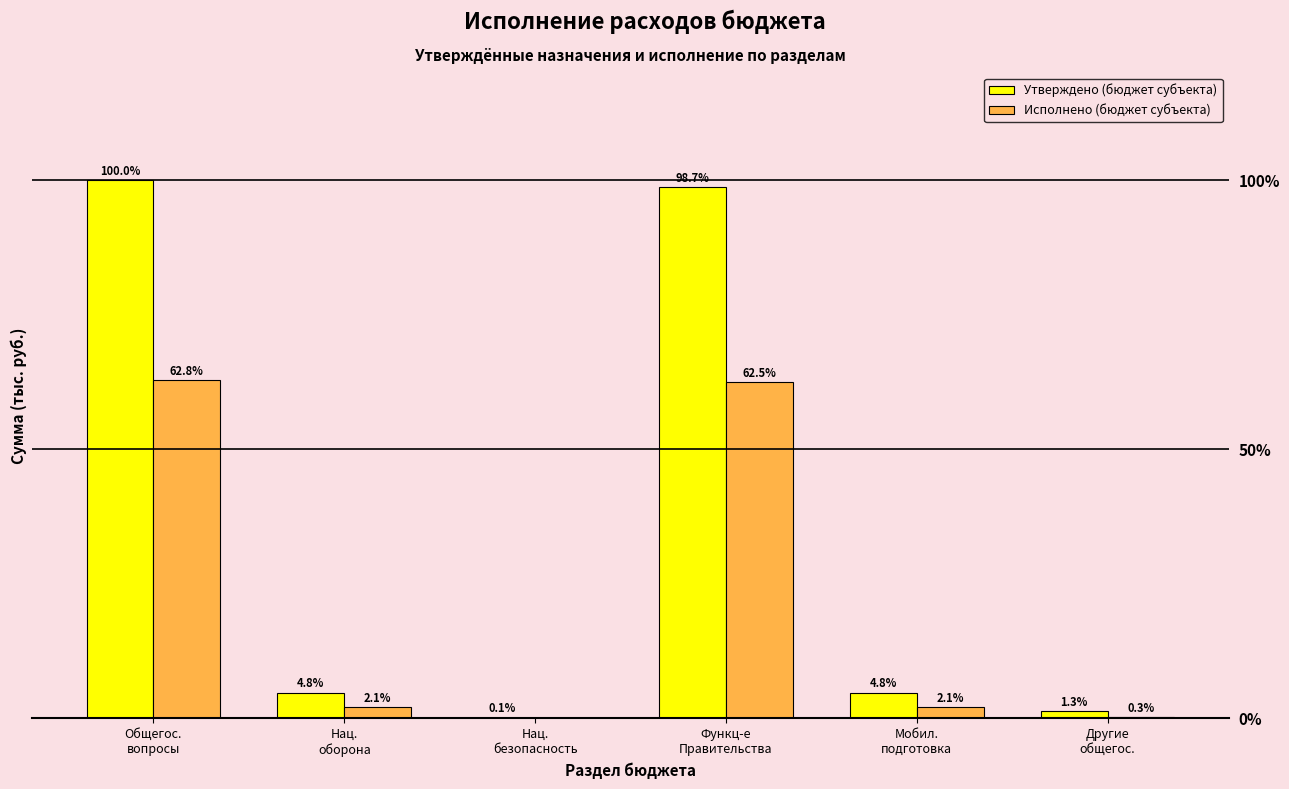

How many values in the Исполнено (бюджет субъекта) series exceed 154934?

4